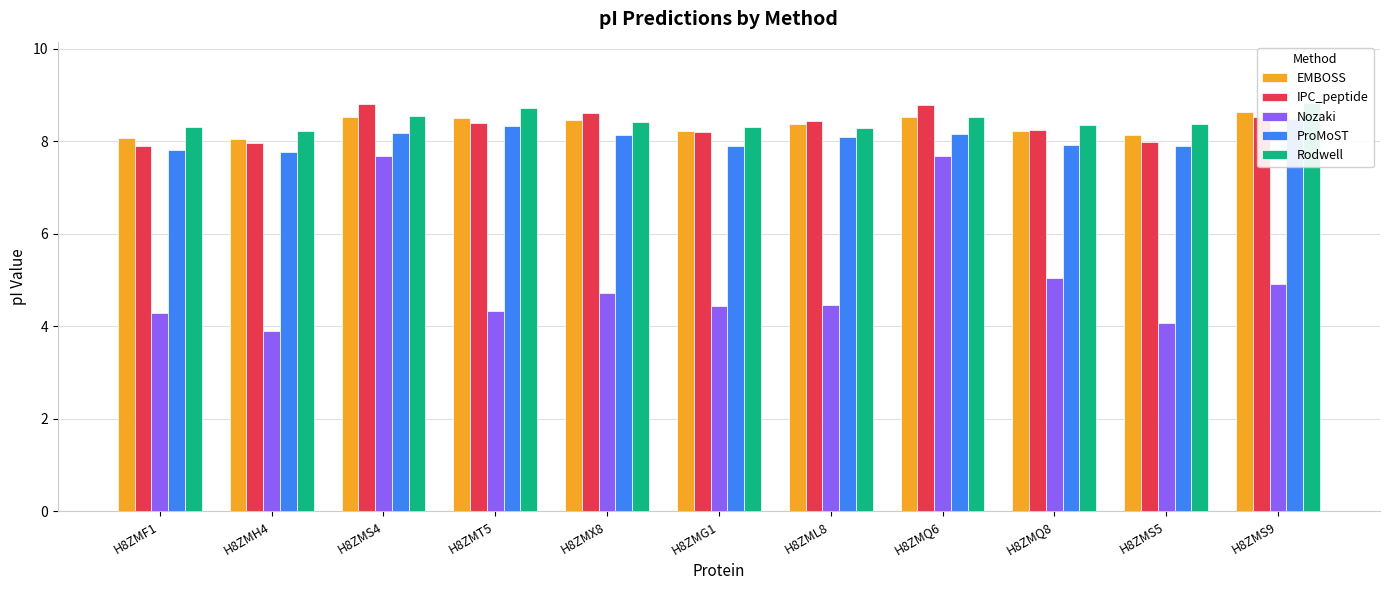

What is the label of the 2nd bar from the right?

H8ZMS5